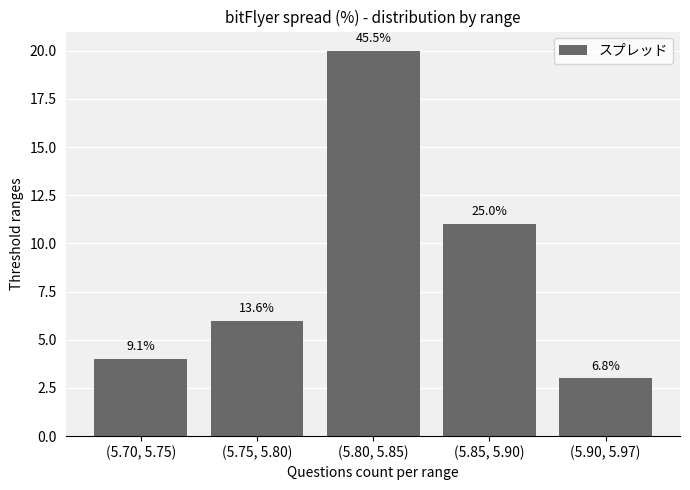

Does the chart contain any negative values?

No